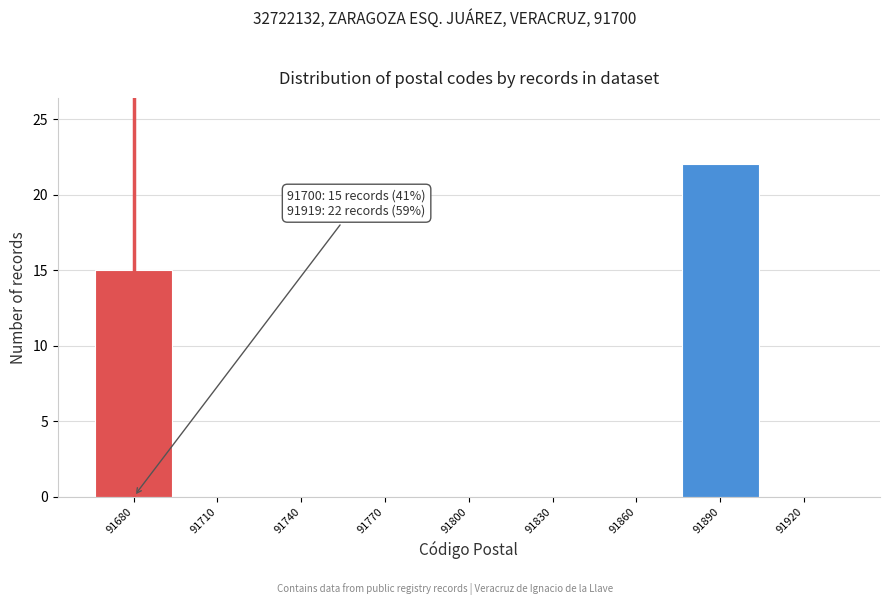

Reading left to right, transcribe all the data shown in this chart.

91680=15	91710=0	91740=0	91770=0	91800=0	91830=0	91860=0	91890=22	91920=0